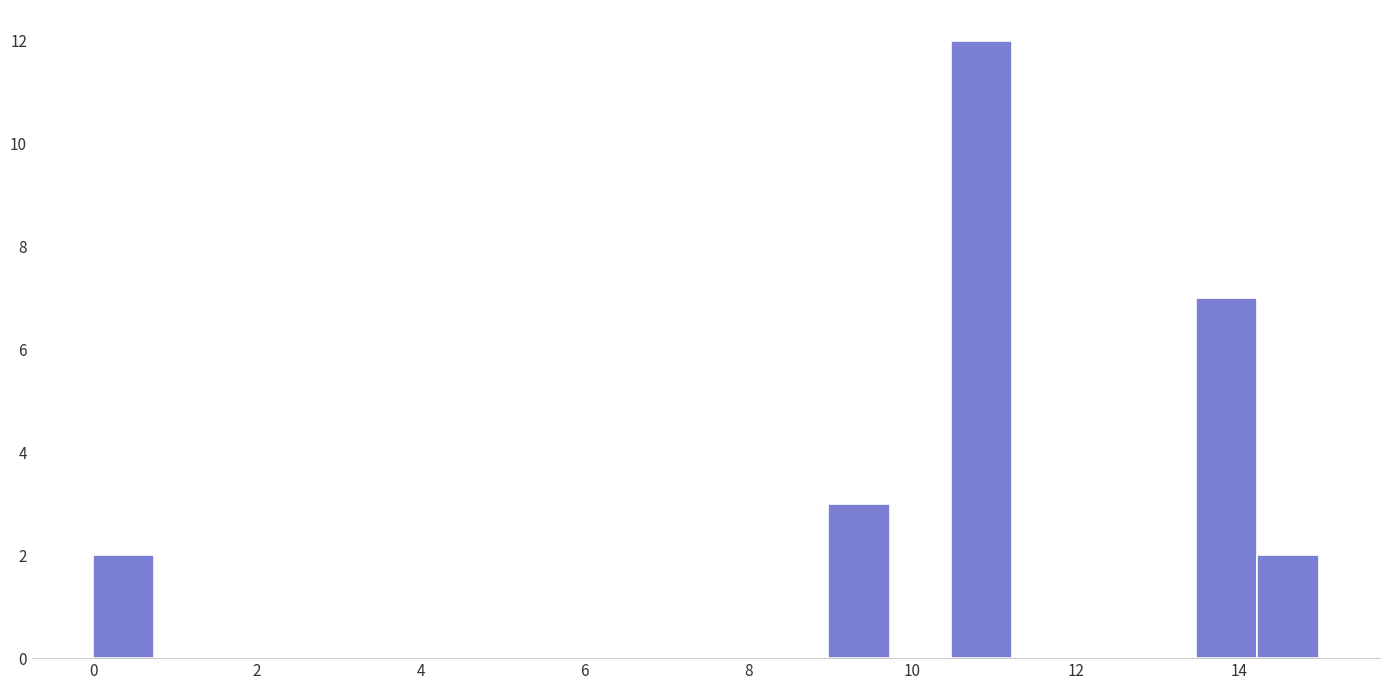

Read against the x-axis, roughly where is the centre of the tallest bar?

10.8